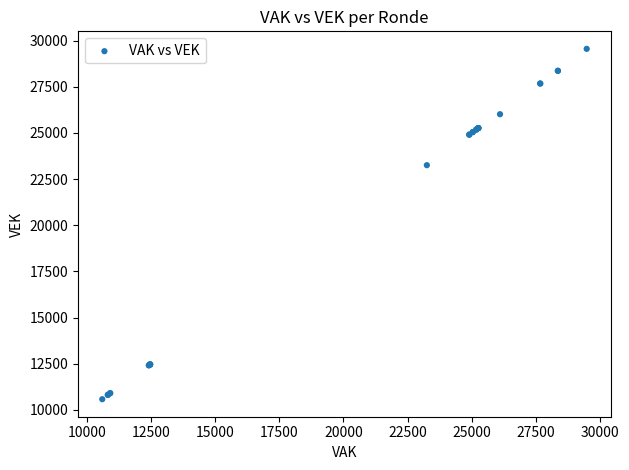

What Y value in the scatter plot is closest to 20063?

23250